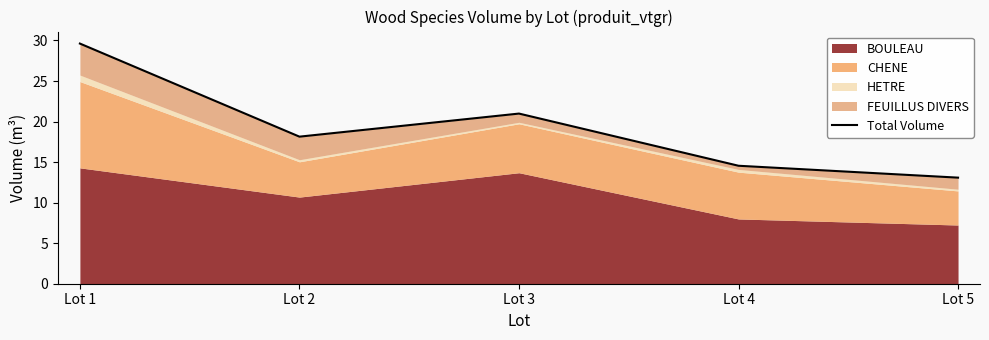

Count the number of values greater than 18.

3